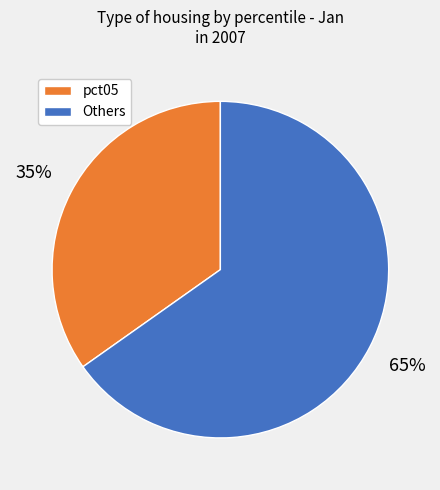

To the nearest percent, what is the average slice percentage?

50%